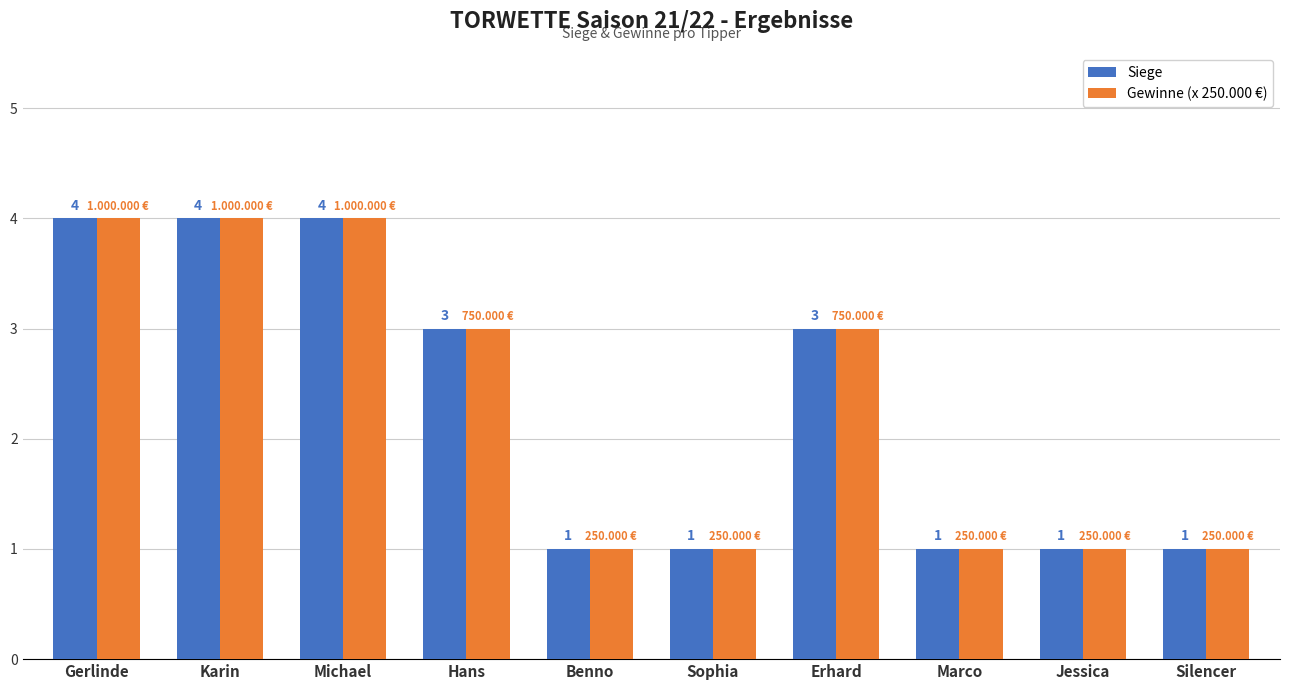

What is the total value across all series at Michael?

8